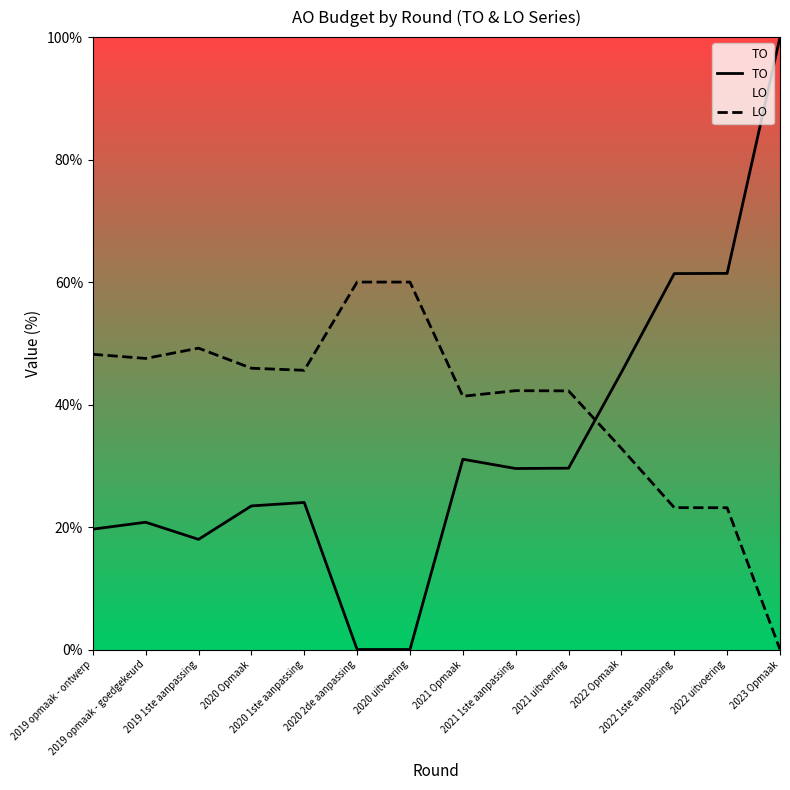

Between 2023 Opmaak and 2019 1ste aanpassing, which is larger?

2023 Opmaak